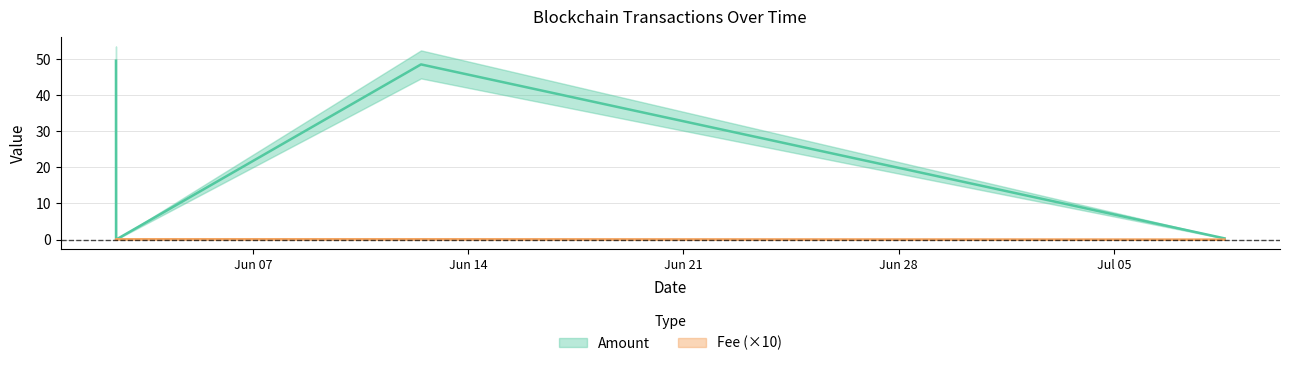

Rank the series by their average value, from lowest to highest.

Fee, Amount